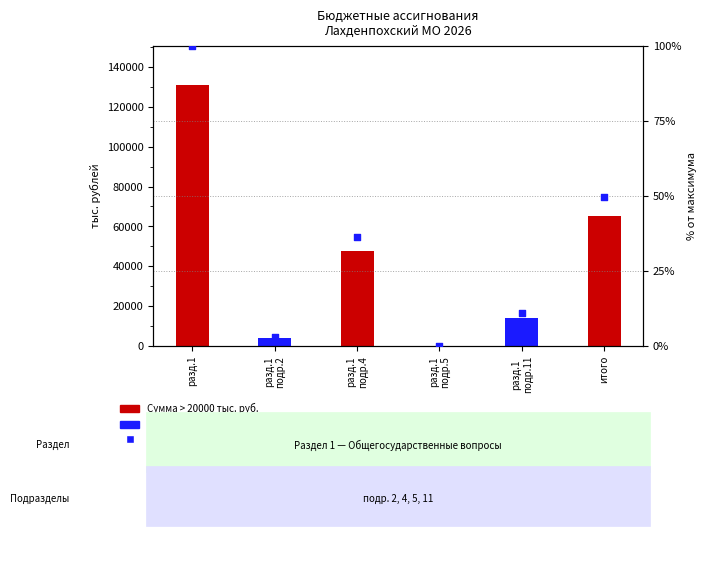

Which series reaches the maximum Y coordinate?

Сумма на год (тыс. руб.)